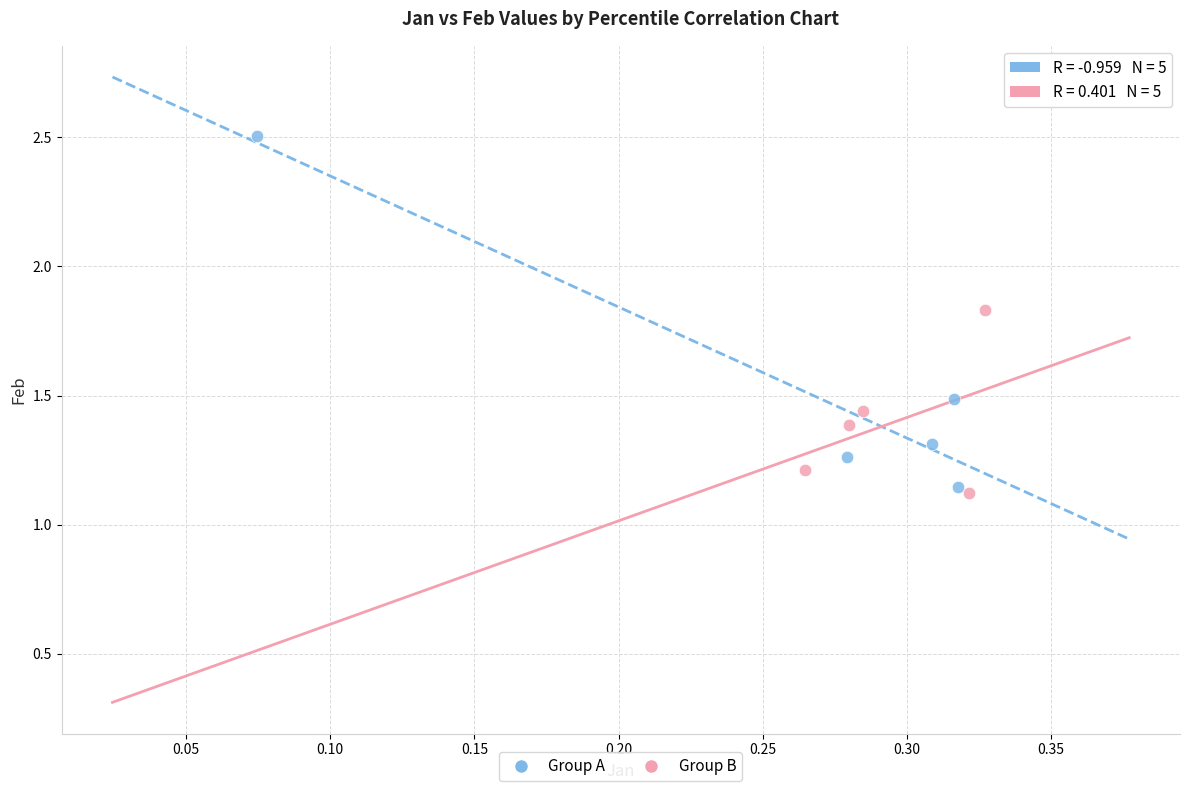

Which series has the widest spread of Y values?

Group A